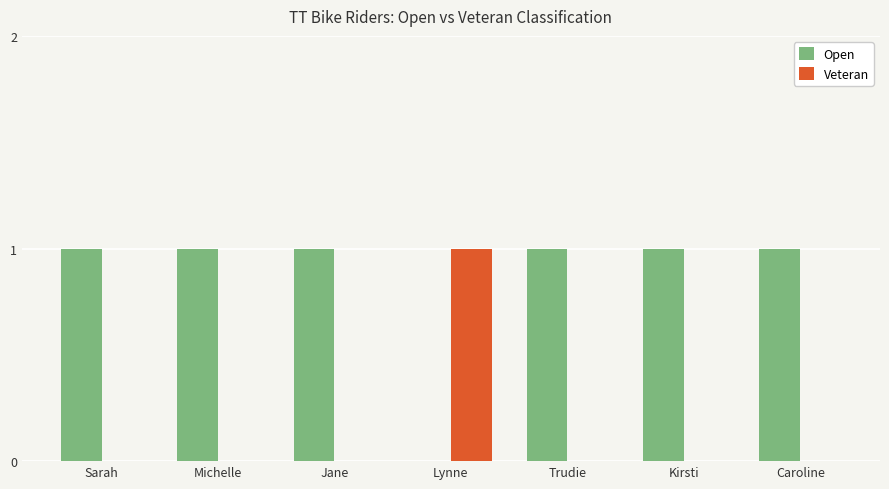

What are all the series names shown in the legend?

Open, Veteran